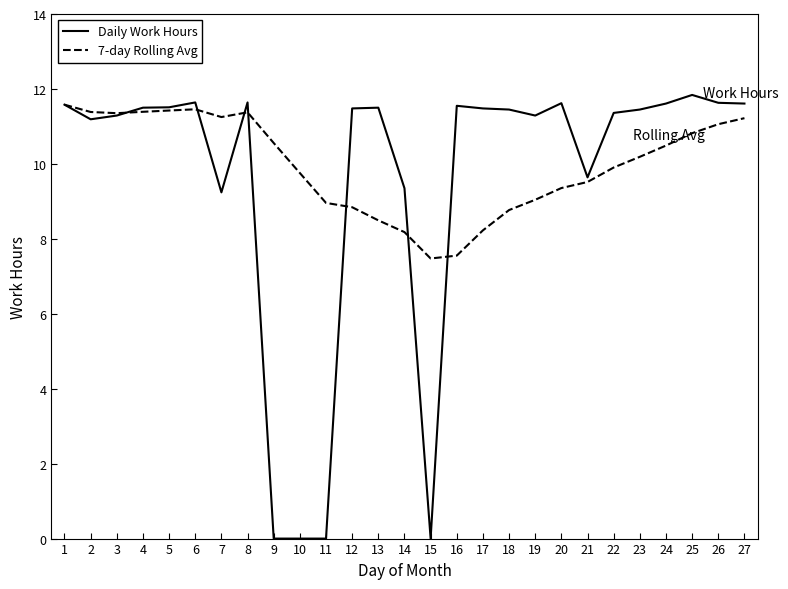

What is the difference between the second highest and second lowest values in the Daily Work Hours series?

11.6